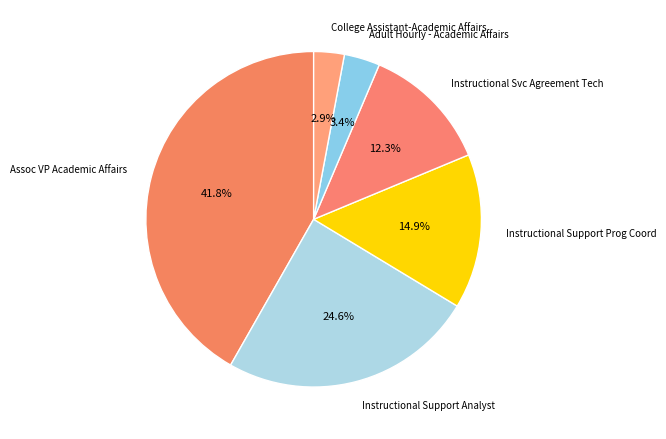

Count the number of slices in the pie.

6